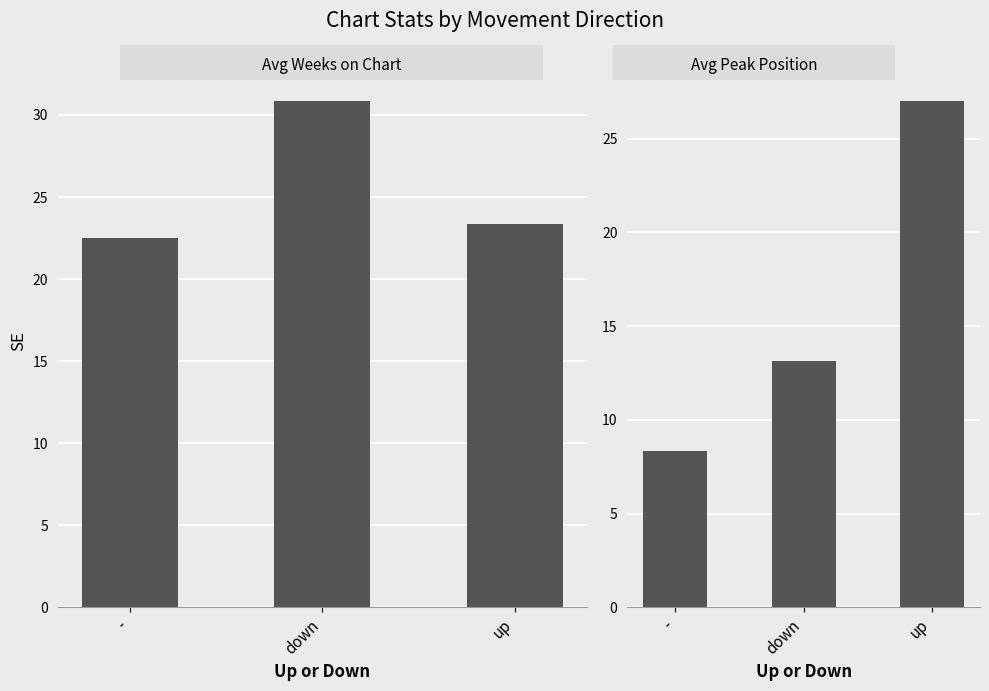

Reading left to right, what are all the values shown in this chart?

Avg Weeks on Chart: 22.5	30.8	23.3
Avg Peak Position: 8.4	13.2	27.0